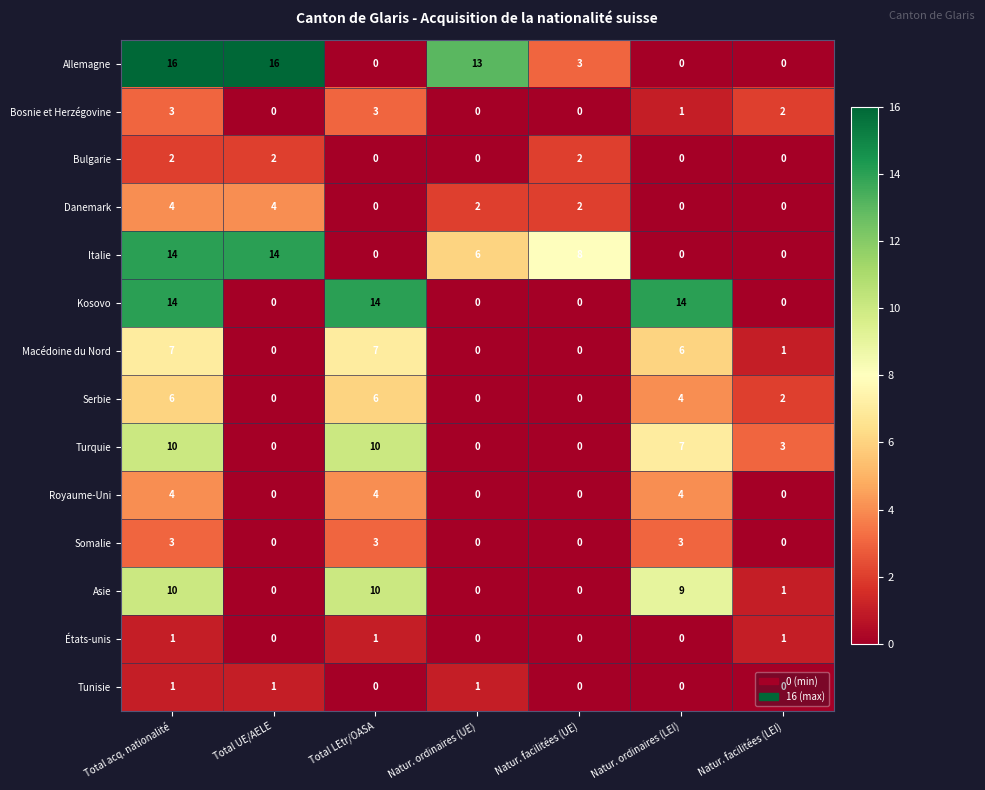

What is the maximum value shown in the chart?

16